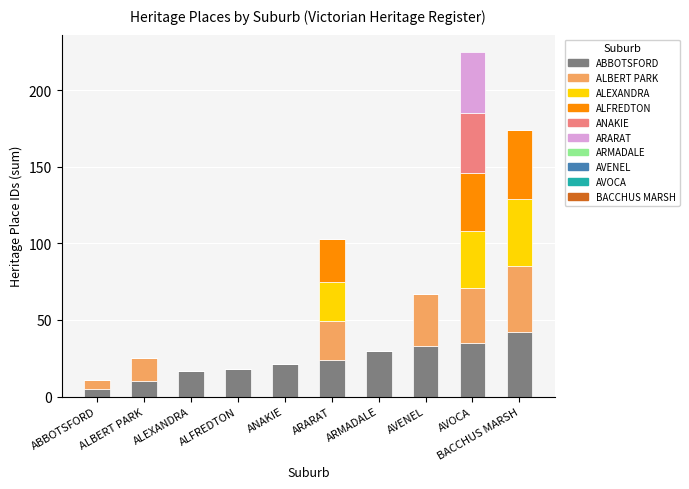

At which category is the sum across all series the highest?

AVOCA